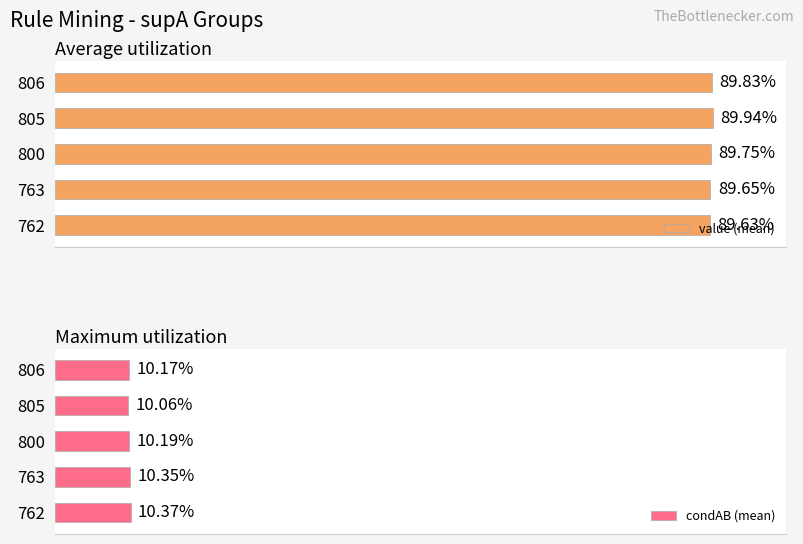

What are all the series names shown in the legend?

value (mean), condAB (mean)